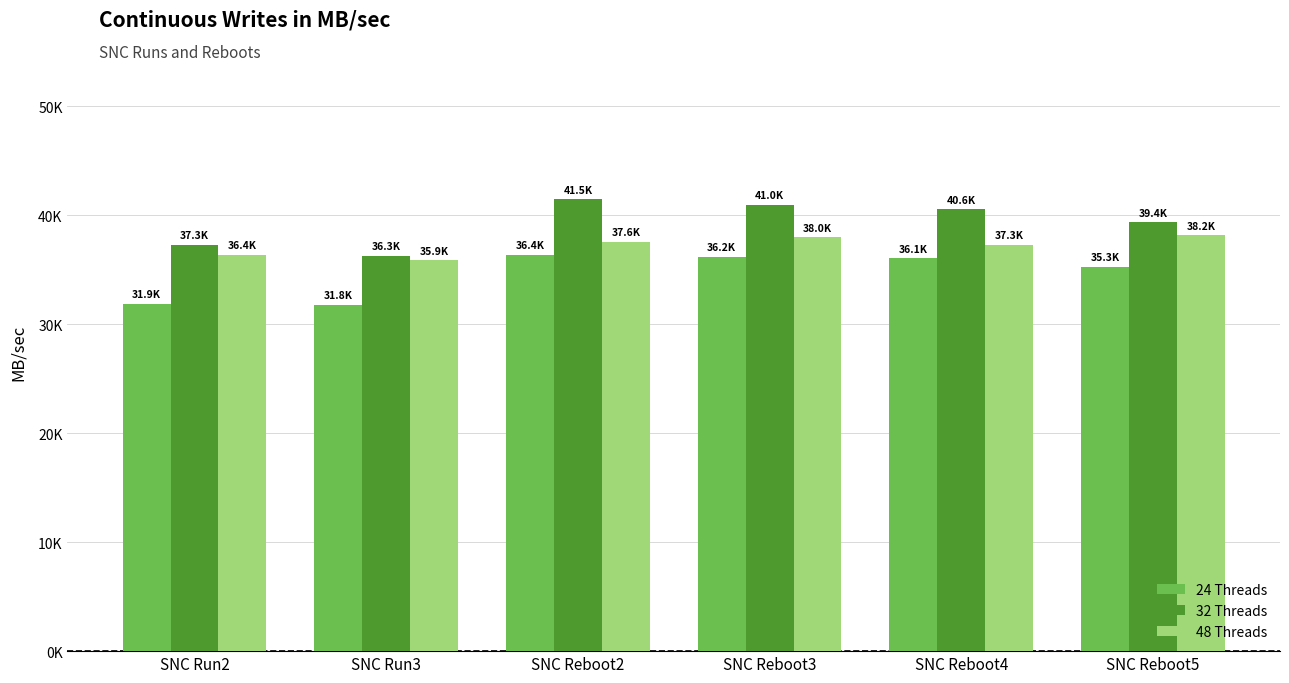

Which category has the highest value in the 32 Threads series?

SNC Reboot2